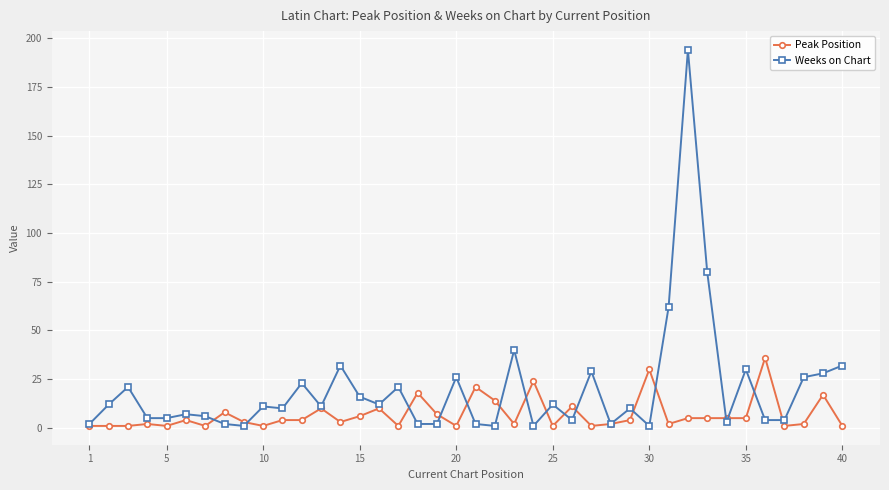

How many series are shown in this chart?

2